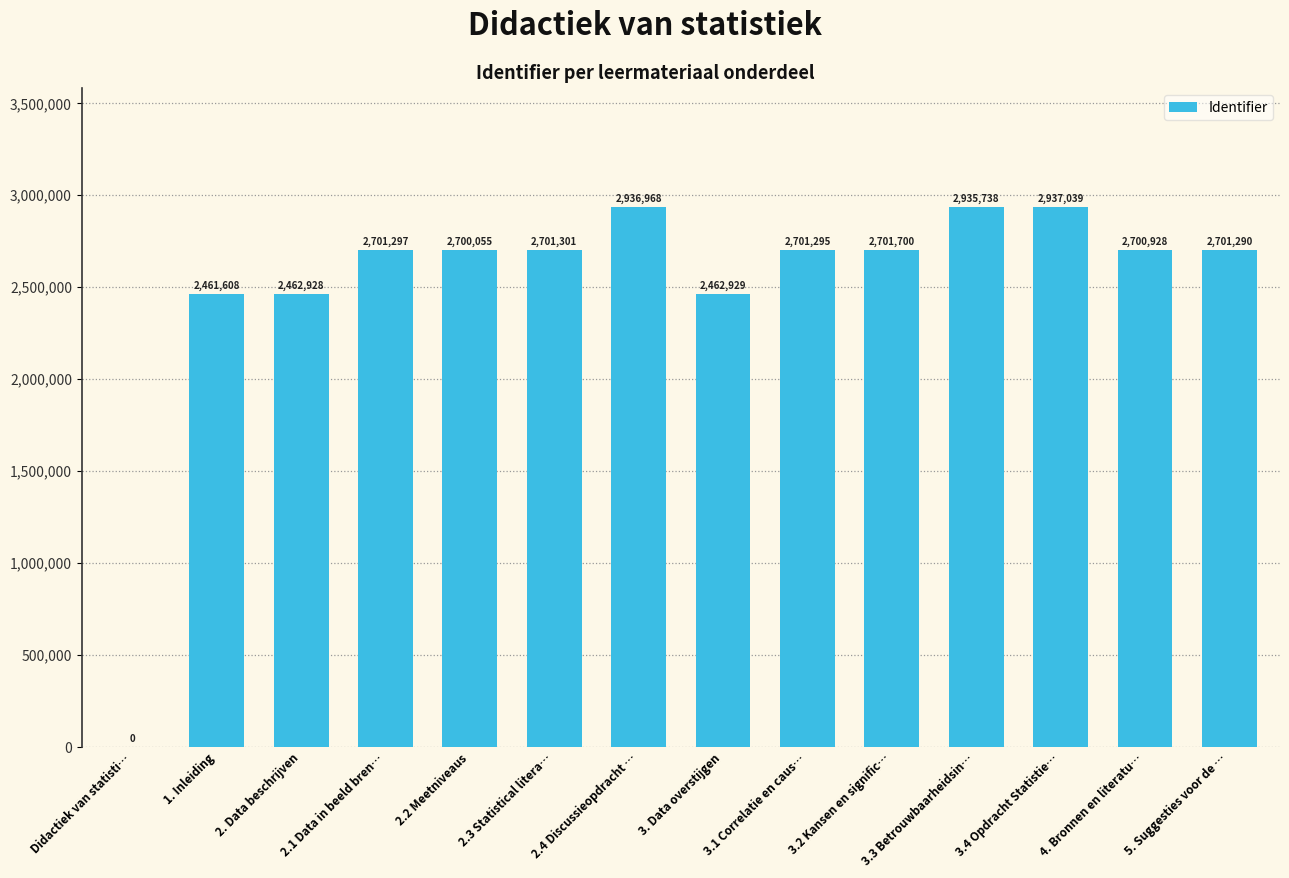

Which has a higher value, 2.1 Data in beeld bren… or 3.1 Correlatie en caus…?

2.1 Data in beeld bren…